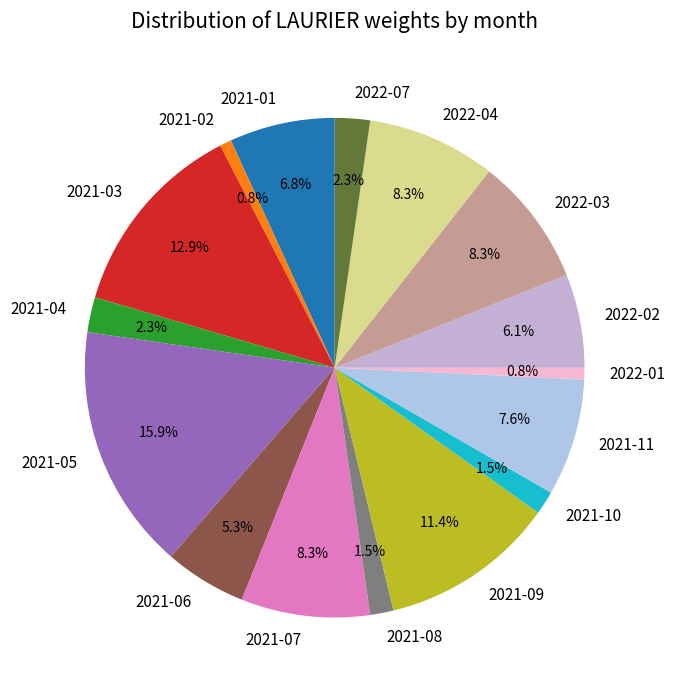

True or false: 2021-09 accounts for 2% of the total.

False